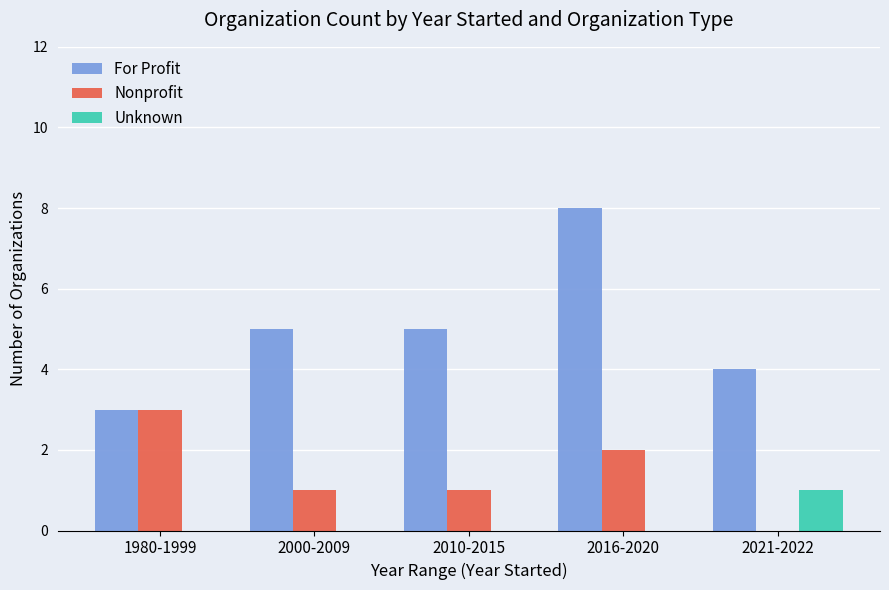

Between 2000-2009 and 2016-2020, which series saw the biggest shift?

For Profit